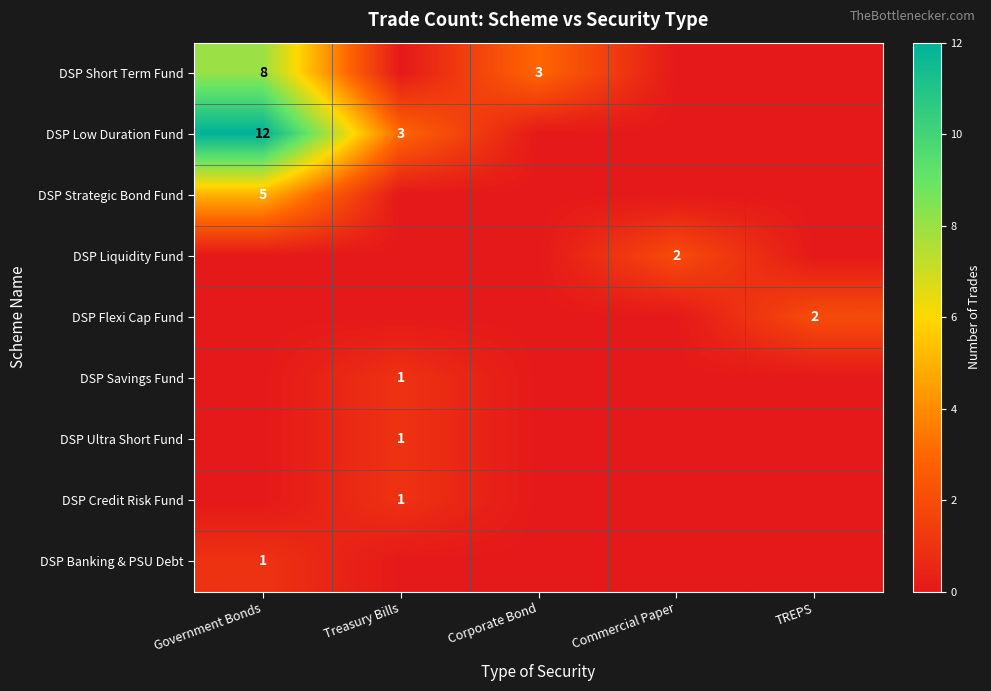

The DSP Ultra Short Fund series shows 1 at Treasury Bills. True or false?

True